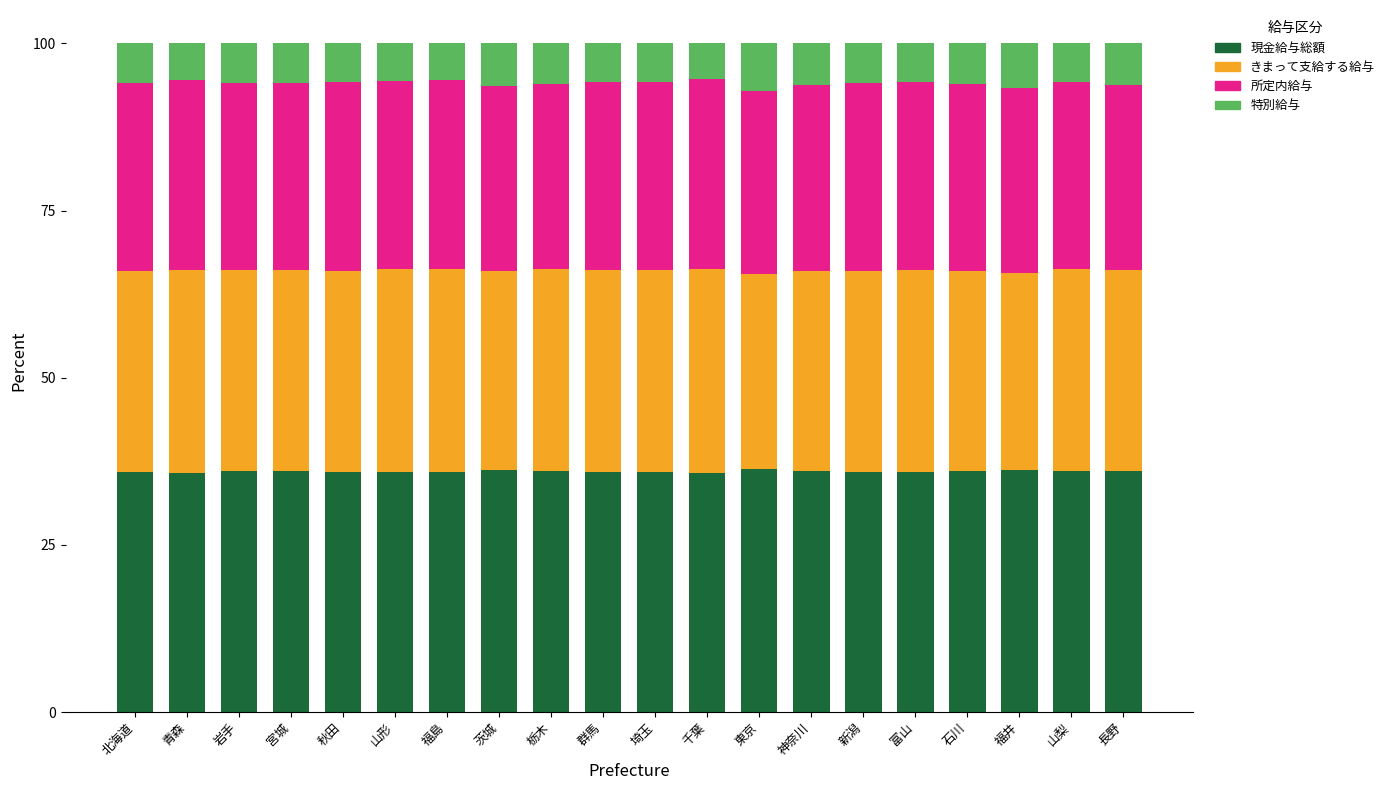

True or false: 現金給与総額 has a value of 52.4 at 北海道.

False